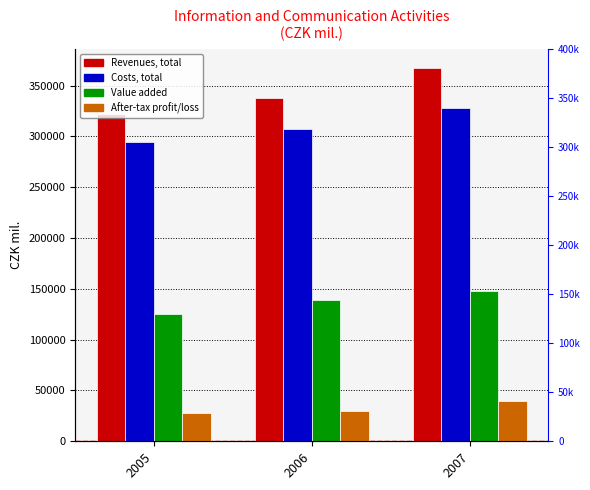

What is the smallest value displayed?

27470.3